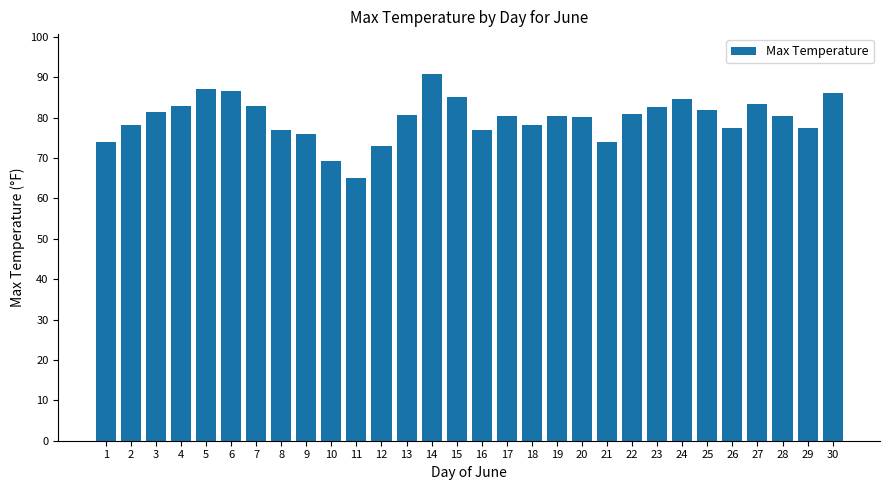

What value does the data have at 25?

82.0